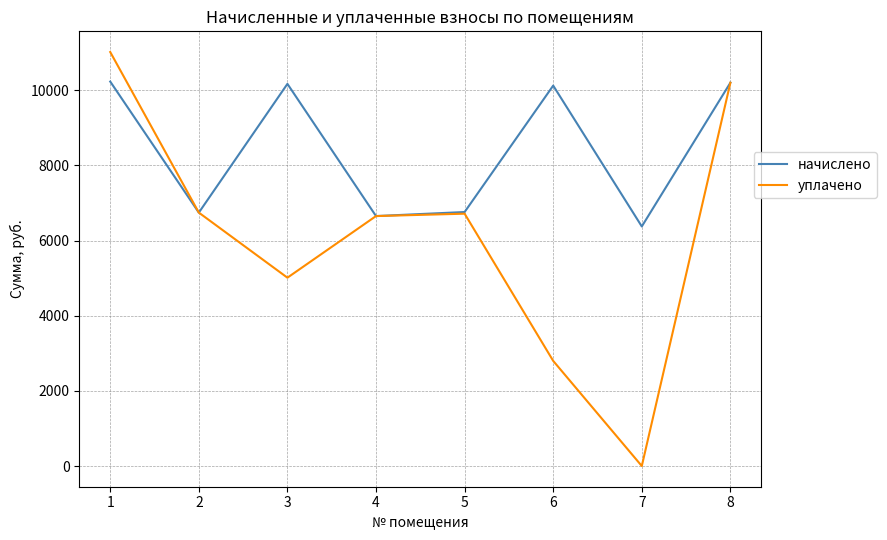

The value of уплачено at 7 is 0.0. True or false?

True